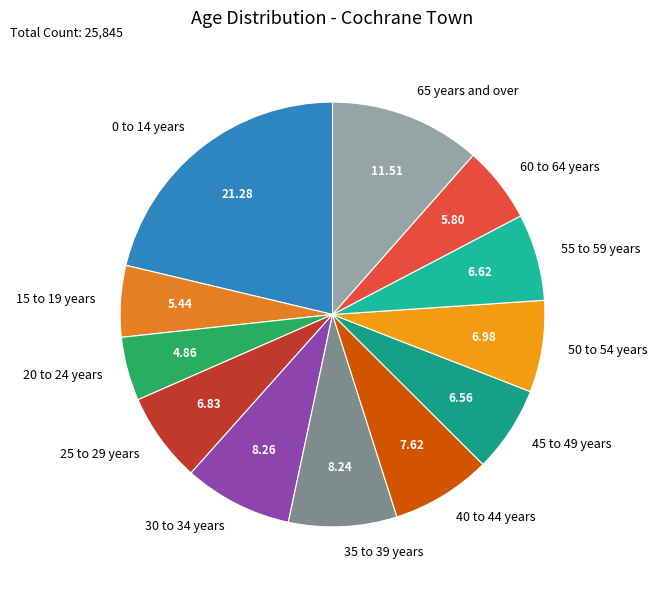

Is the sum of 45 to 49 years and 50 to 54 years greater than half?

No